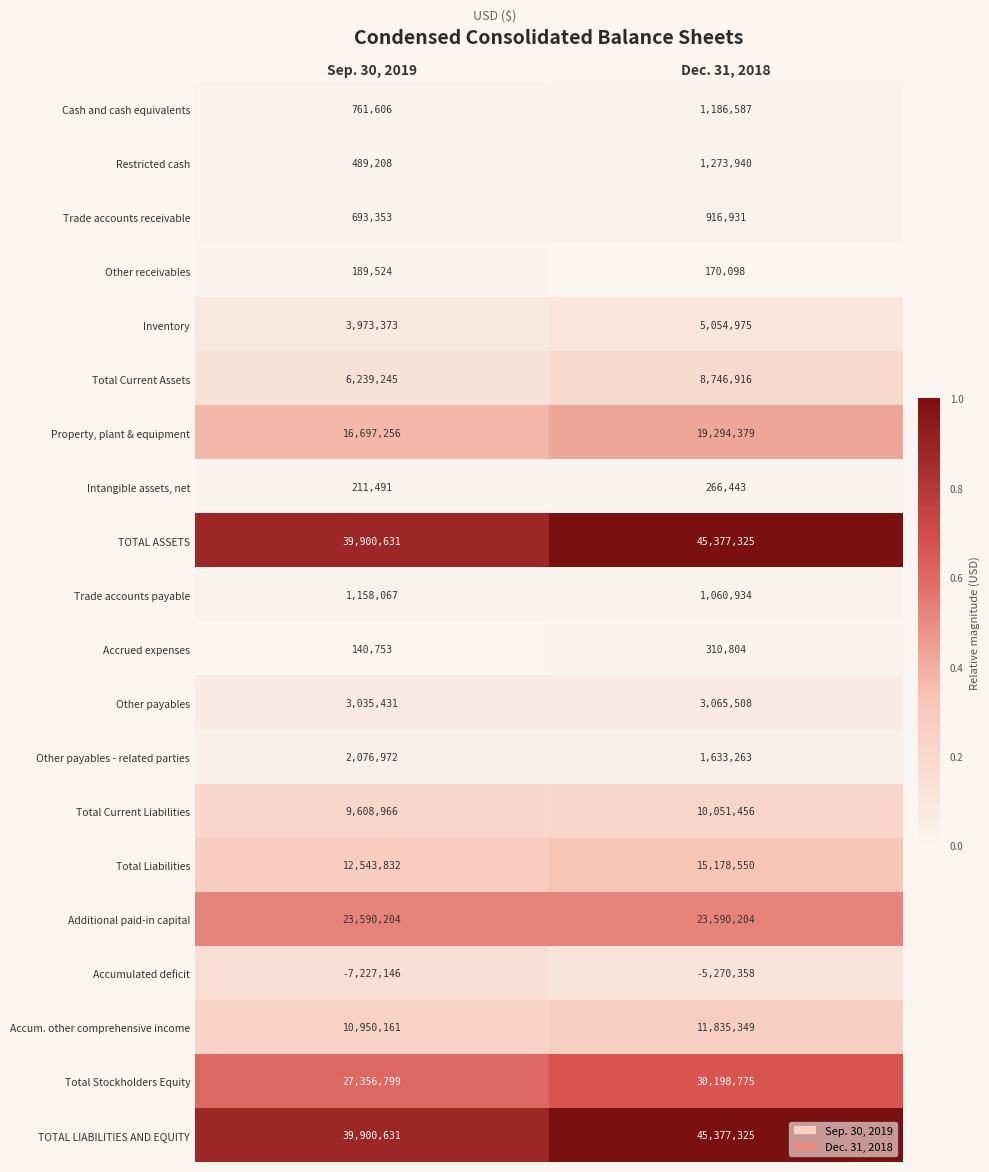

What is the difference between the Inventory values at Dec. 31, 2018 and Sep. 30, 2019?

1081602